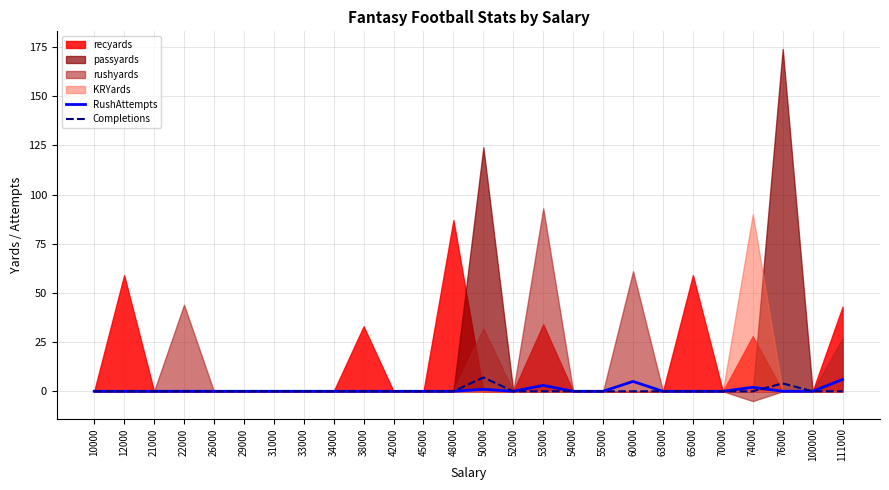

What is the highest value of the Completions series?

7